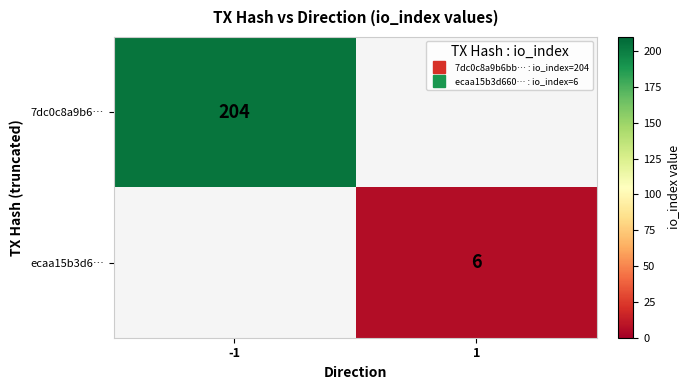

List the labels in order of 7dc0c8a9b6… value, smallest first.

-1, 1